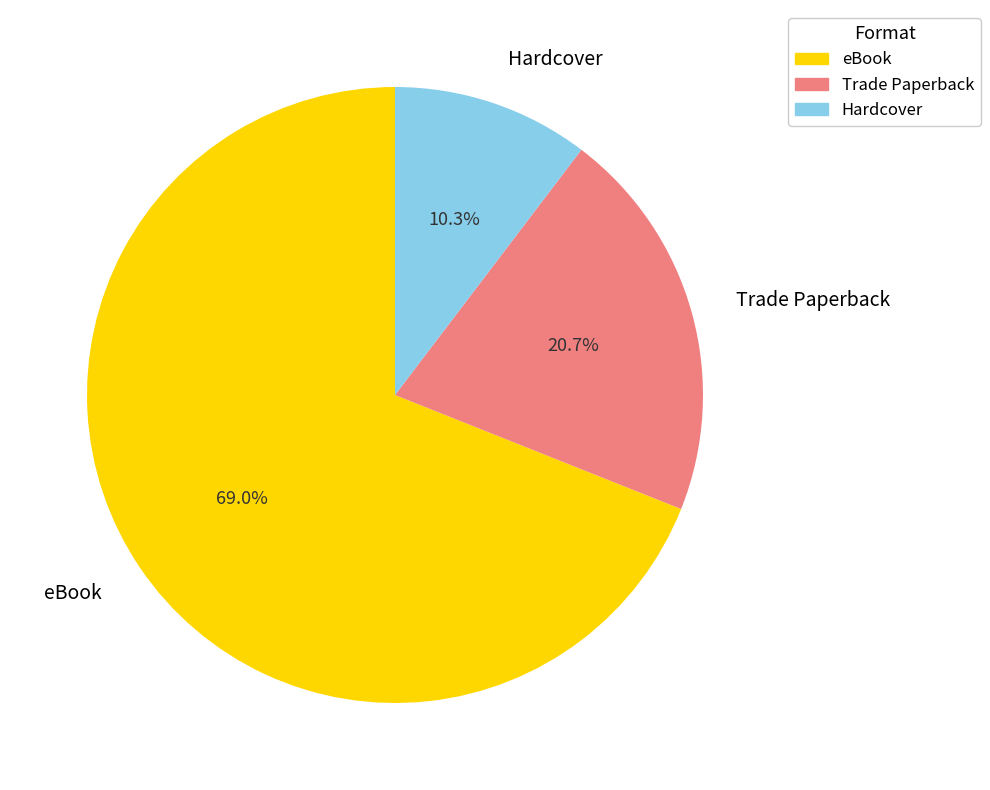

Count the number of slices in the pie.

3